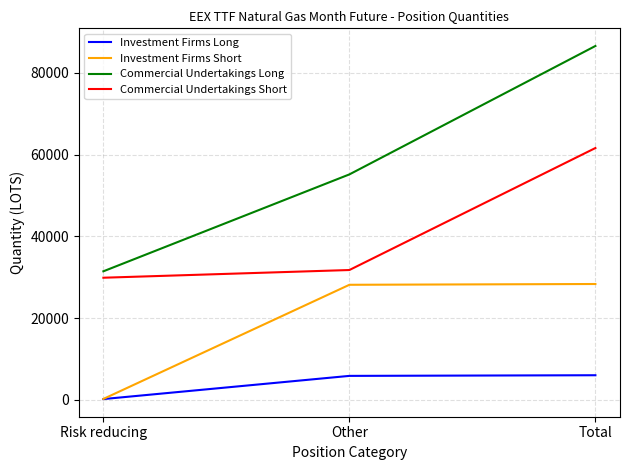

Between Risk reducing and Total, which series saw the biggest shift?

Commercial Undertakings Long